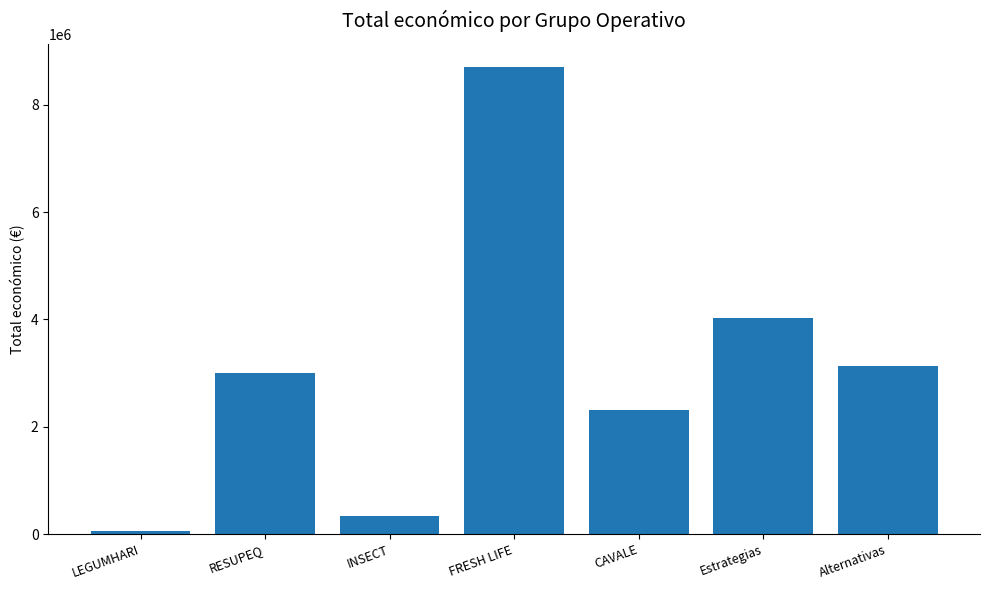

What is the difference between the values at RESUPEQ and INSECT?

2654769